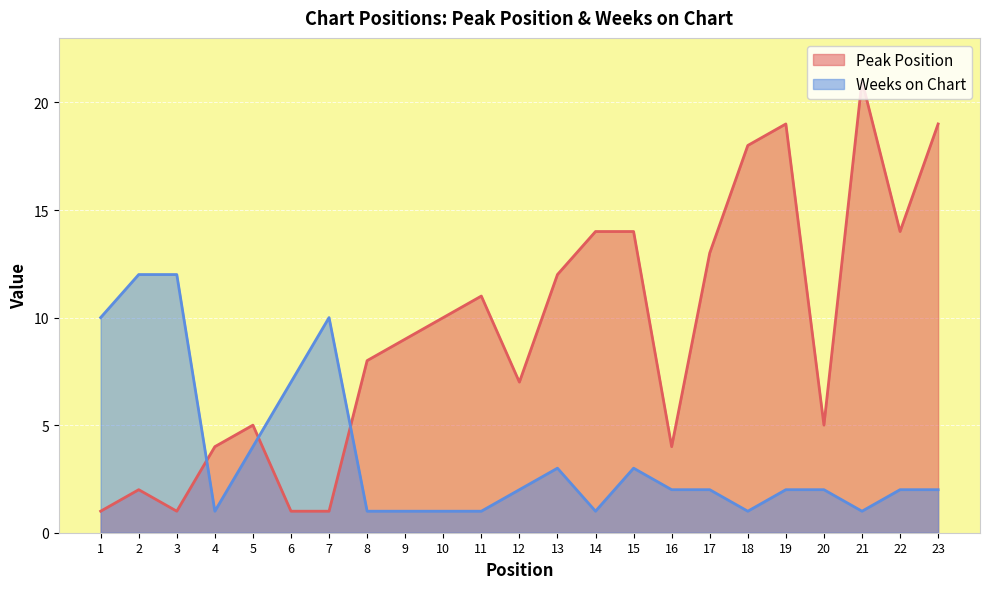

Is it true that Weeks on Chart equals 15 at 1?

False